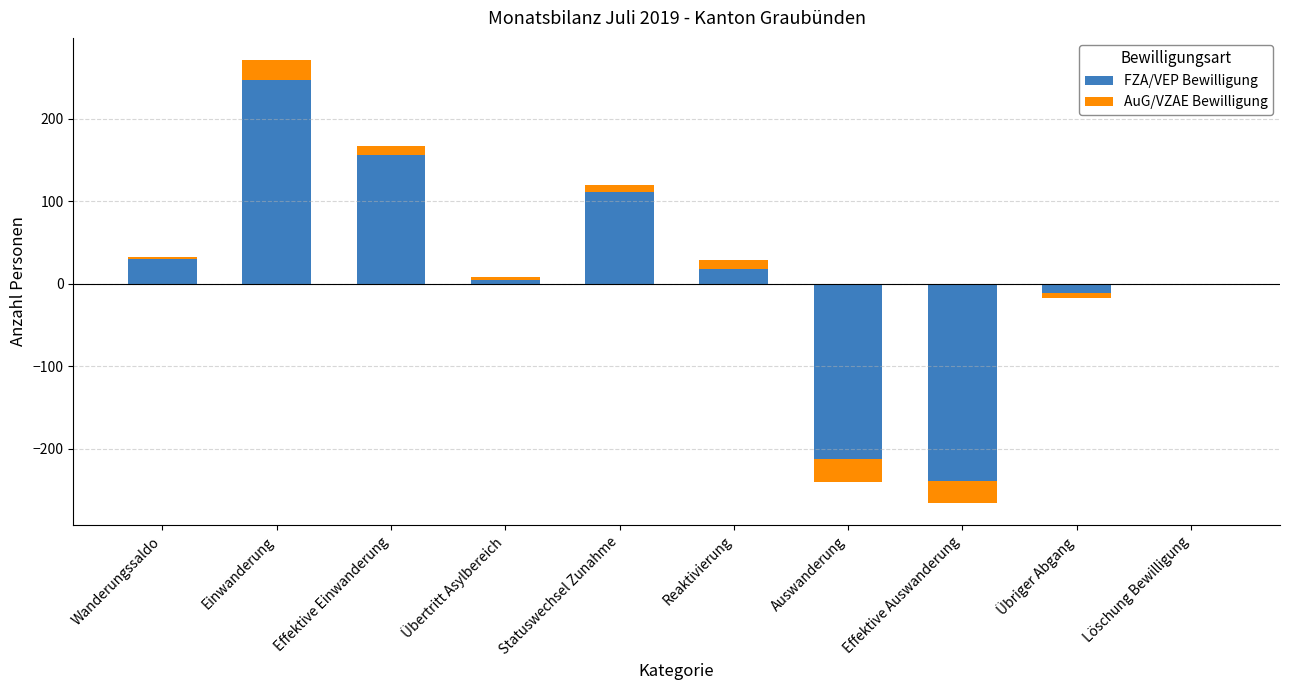

How many categories are shown in the chart?

10